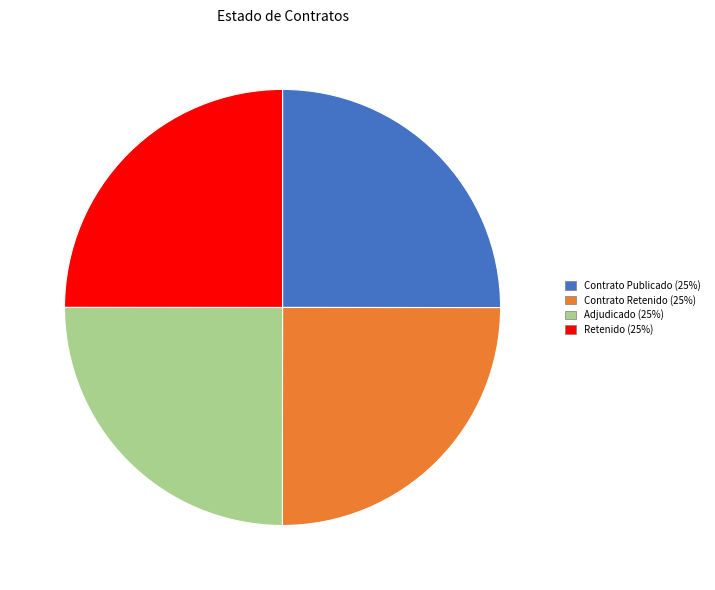

Is there any slice that represents more than half of the pie?

No